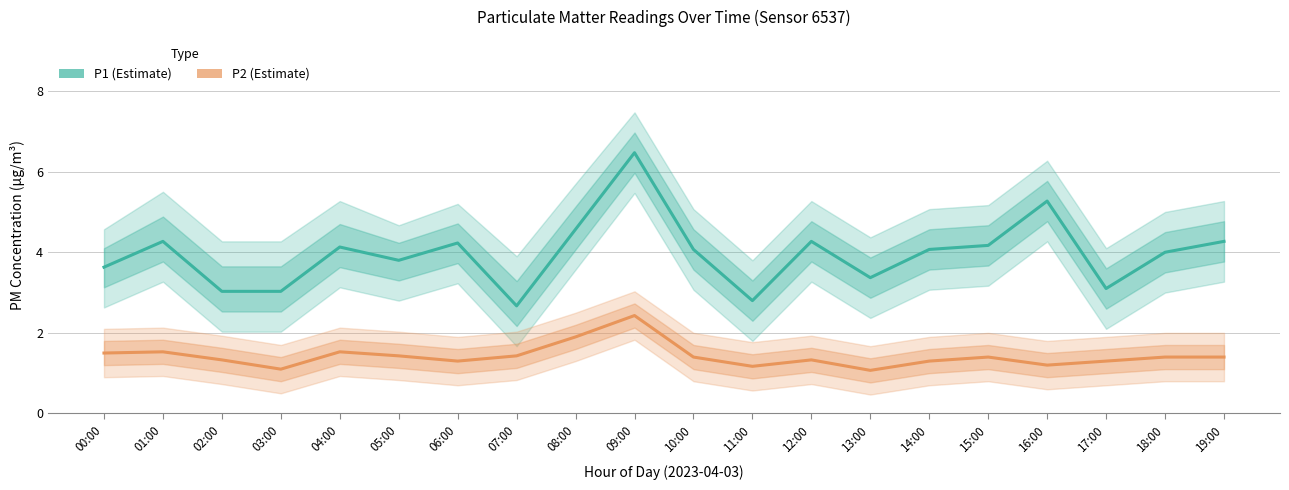

In P1, how many points are higher than both neighbors (excluding endpoints)?

6